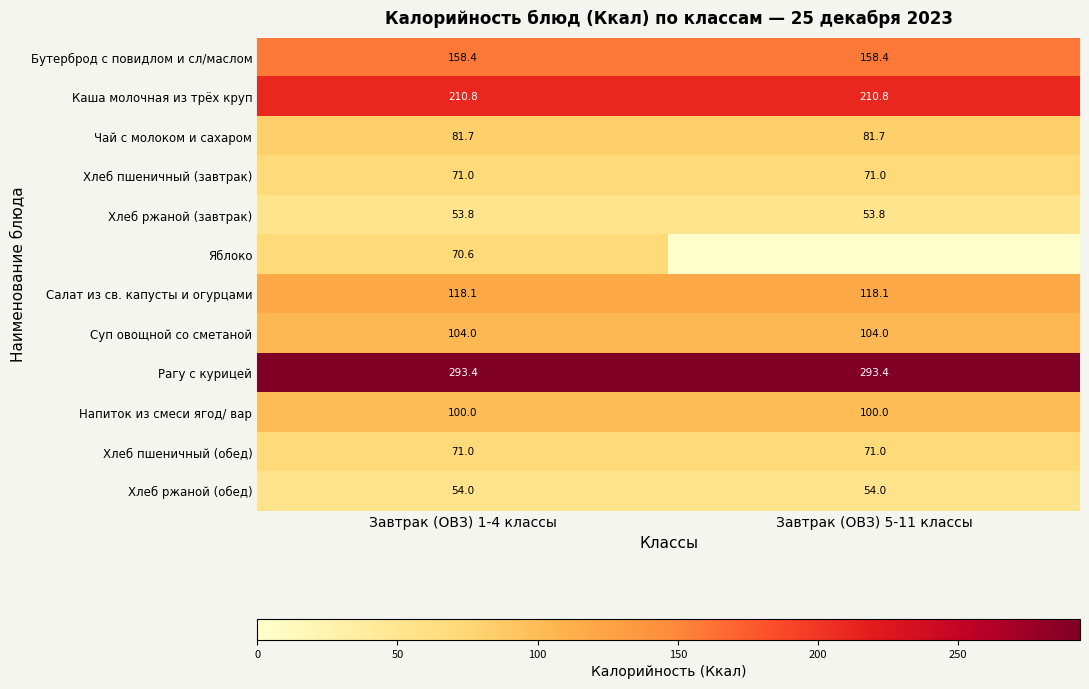

Is it true that Хлеб пшеничный (обед) equals 120.9 at Завтрак (ОВЗ) 5-11 классы?

False